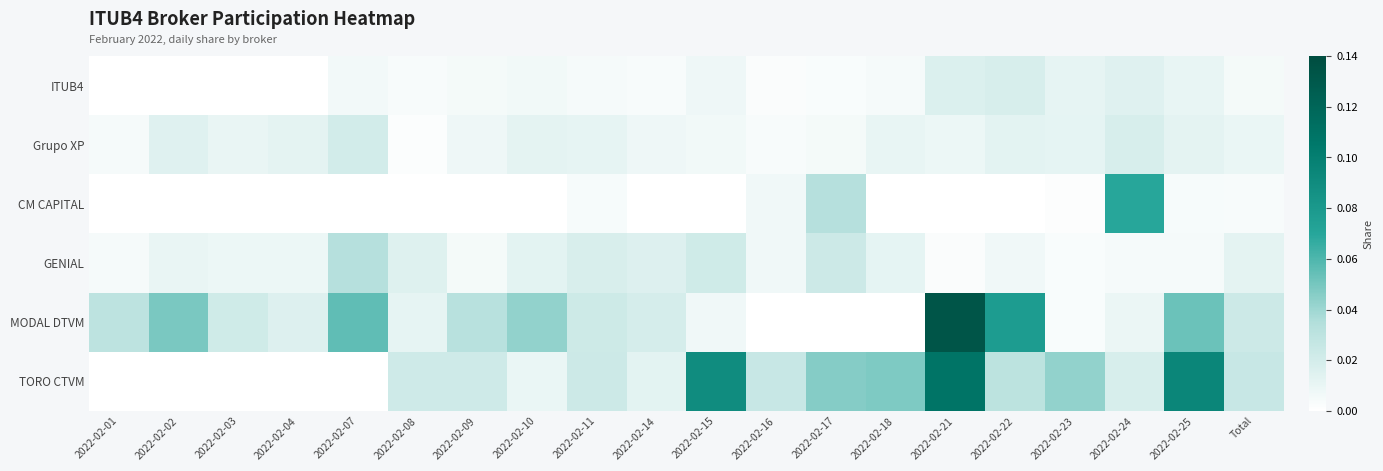

Rank the series at 2022-02-10 from lowest to highest value.

CM CAPITAL, ITUB4, TORO CTVM, Grupo XP, GENIAL, MODAL DTVM